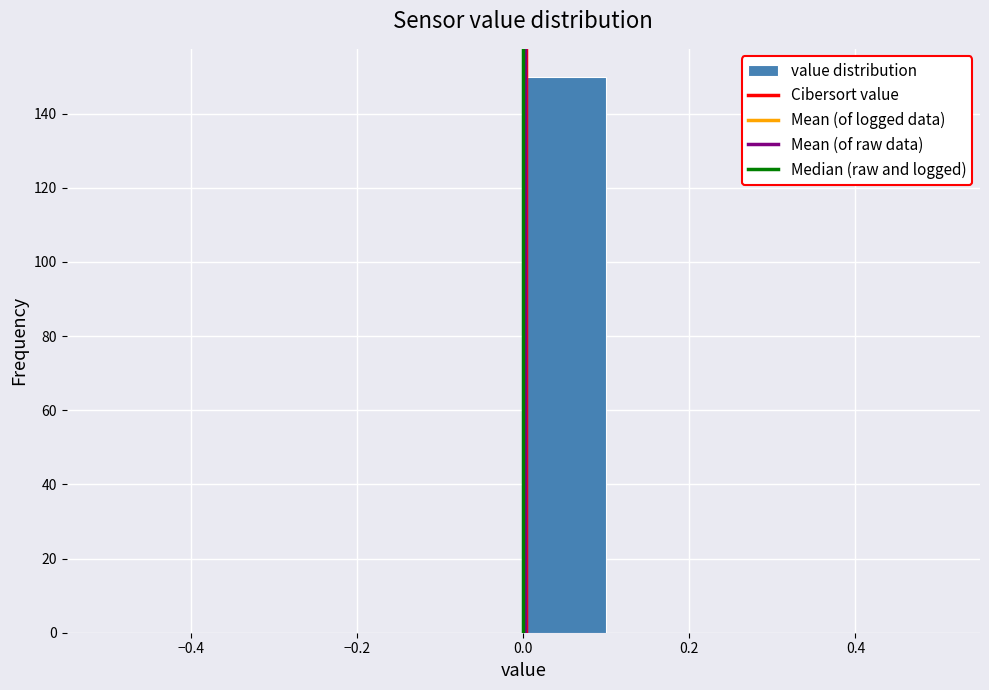

Reading left to right, list every bar in this chart as the range it spans on the x-axis followed by its height. The values are not printed on the chart, so give them approximately, as read against the axis.

-0.5 to -0.4: 0
-0.4 to -0.3: 0
-0.3 to -0.2: 0
-0.2 to -0.1: 0
-0.1 to 0.0: 0
0.0 to 0.1: 150
0.1 to 0.2: 0
0.2 to 0.3: 0
0.3 to 0.4: 0
0.4 to 0.5: 0